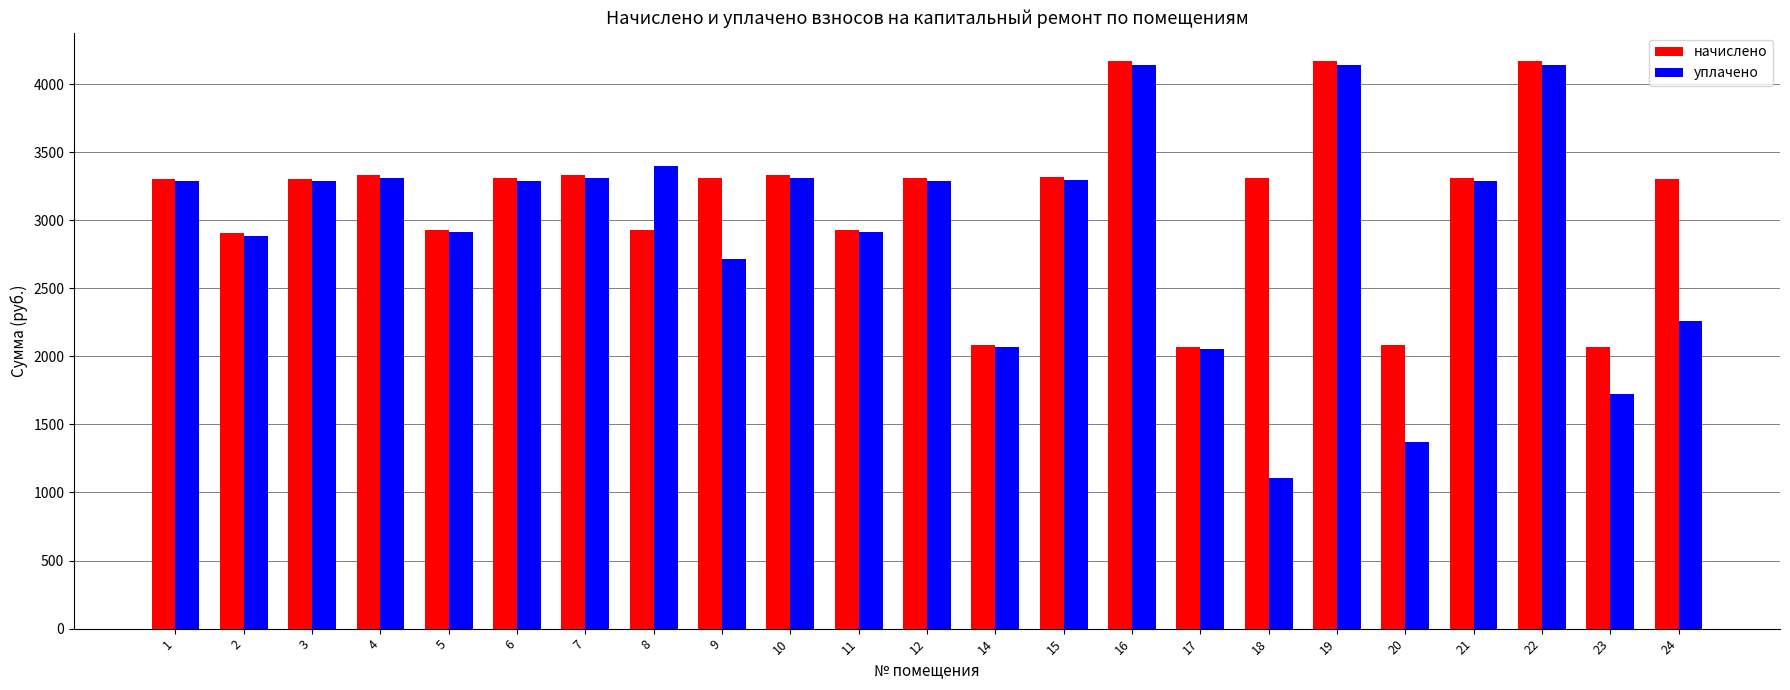

Count the number of categories in the chart.

23